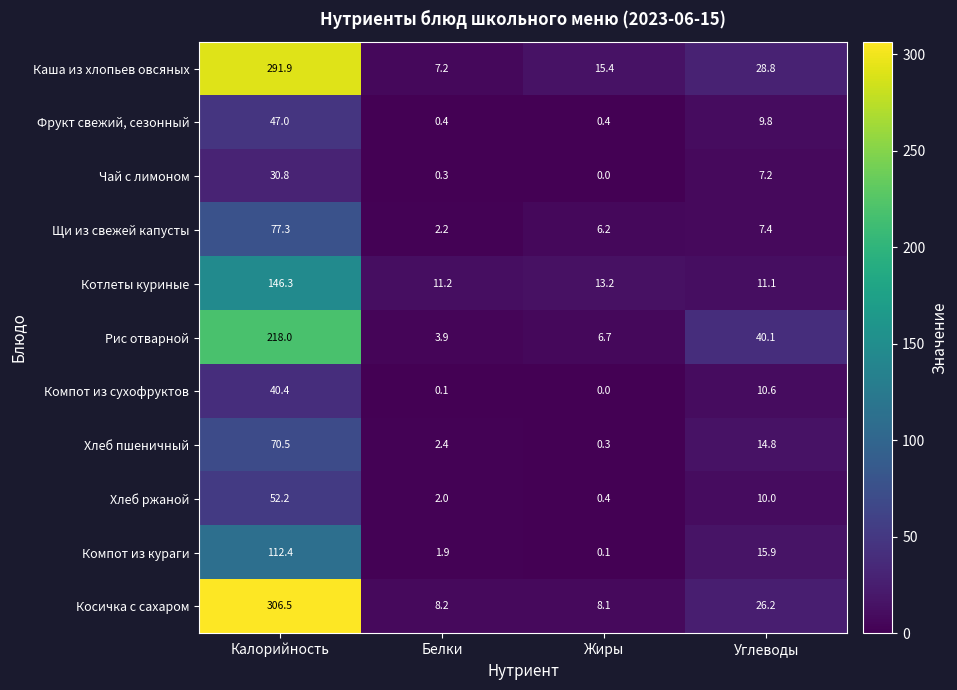

What is the average value of the Компот из кураги series?

32.6